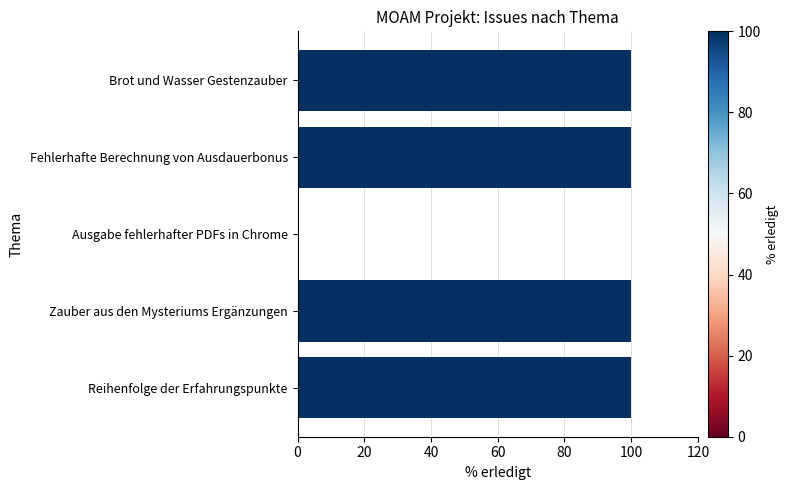

Which has a higher value, Fehlerhafte Berechnung von Ausdauerbonus or Ausgabe fehlerhafter PDFs in Chrome?

Fehlerhafte Berechnung von Ausdauerbonus